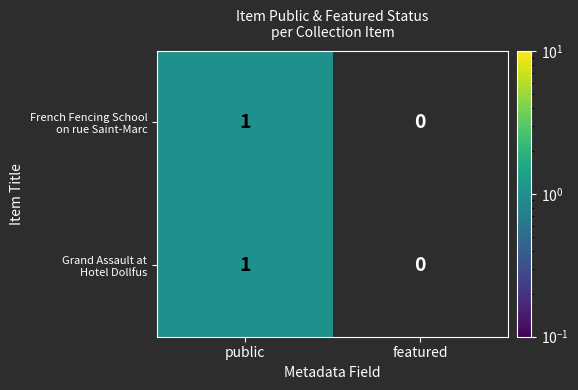

Which label corresponds to the largest value in the chart?

public